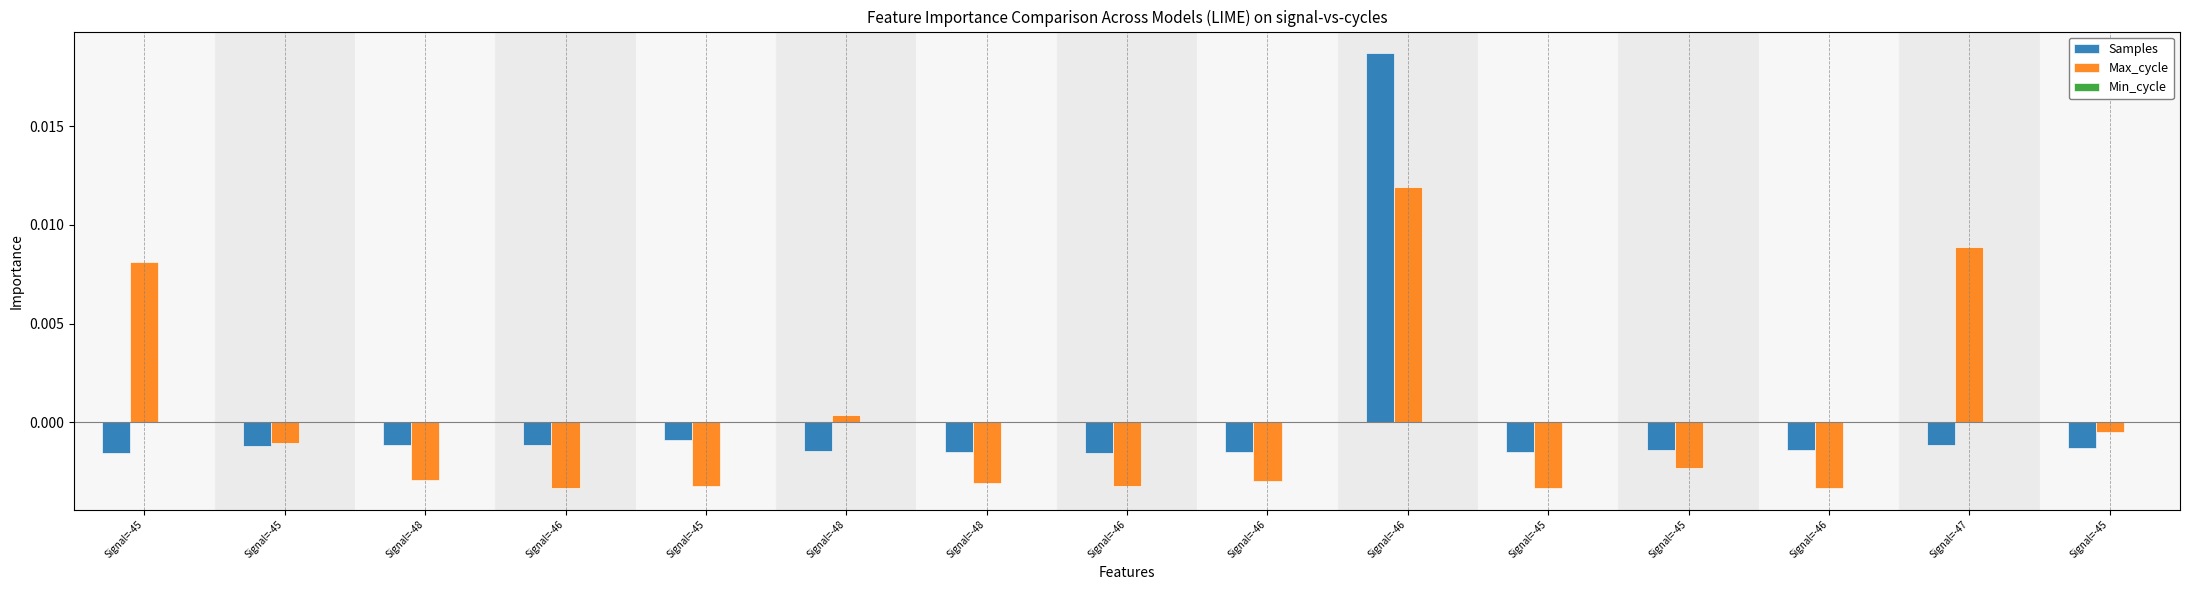

Reading left to right, list all the values displayed in this chart.

Samples: Signal=-45=-0.0	Signal=-45=-0.0	Signal=-48=-0.0	Signal=-46=-0.0	Signal=-45=-0.0	Signal=-48=-0.0	Signal=-48=-0.0	Signal=-46=-0.0	Signal=-46=-0.0	Signal=-46=0.0	Signal=-45=-0.0	Signal=-45=-0.0	Signal=-46=-0.0	Signal=-47=-0.0	Signal=-45=-0.0
Max_cycle: Signal=-45=0.0	Signal=-45=-0.0	Signal=-48=-0.0	Signal=-46=-0.0	Signal=-45=-0.0	Signal=-48=0.0	Signal=-48=-0.0	Signal=-46=-0.0	Signal=-46=-0.0	Signal=-46=0.0	Signal=-45=-0.0	Signal=-45=-0.0	Signal=-46=-0.0	Signal=-47=0.0	Signal=-45=-0.0
Min_cycle: Signal=-45=0.0	Signal=-45=0.0	Signal=-48=0.0	Signal=-46=0.0	Signal=-45=0.0	Signal=-48=0.0	Signal=-48=0.0	Signal=-46=0.0	Signal=-46=0.0	Signal=-46=0.0	Signal=-45=0.0	Signal=-45=0.0	Signal=-46=0.0	Signal=-47=0.0	Signal=-45=0.0